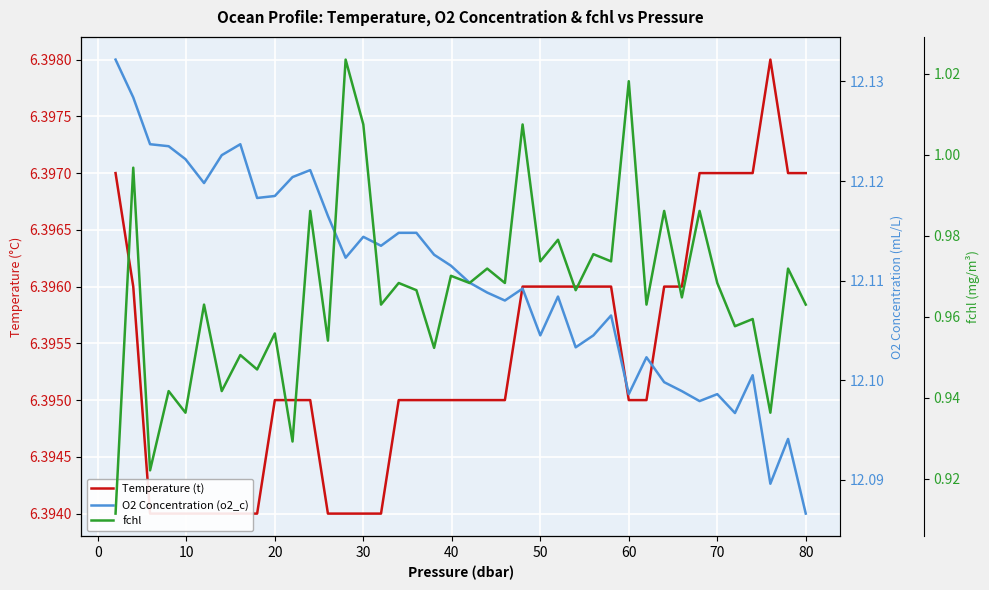

Count the O2 Concentration (o2_c) values in the range 12 to 13.

40